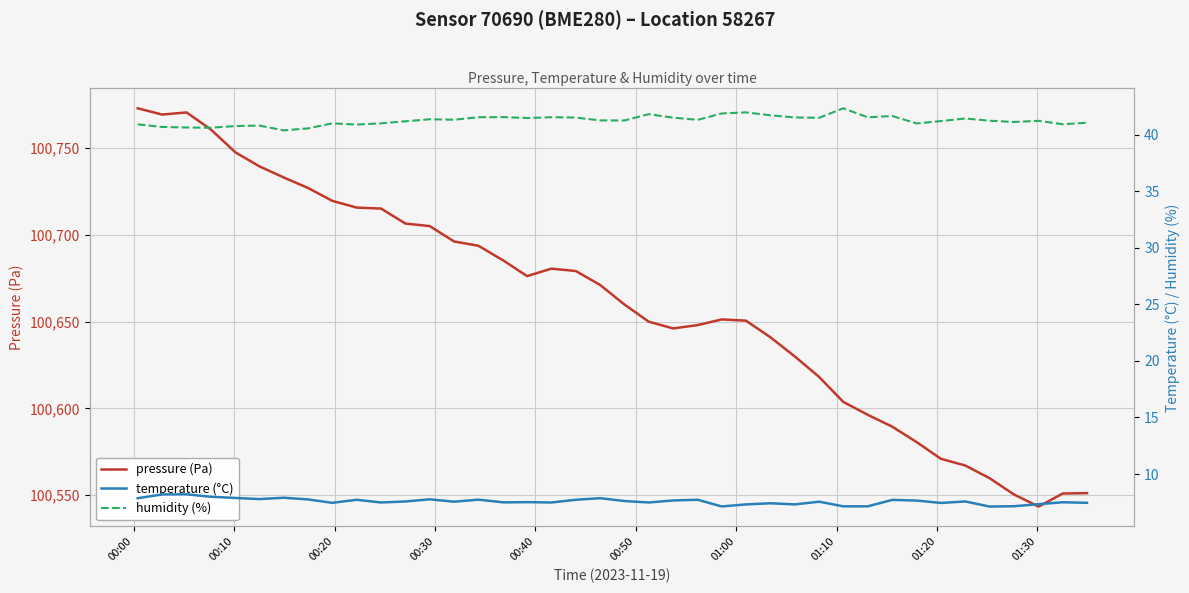

The value of temperature (°C) at 00:10 is 12.6. True or false?

False